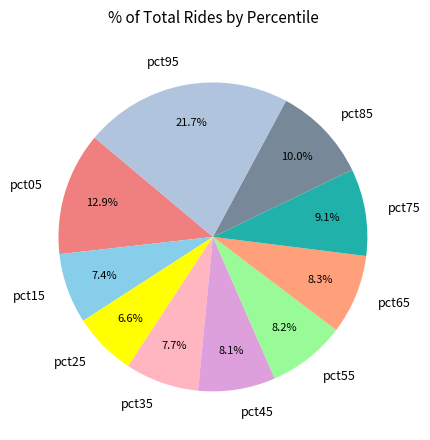

To the nearest percent, what is the average slice percentage?

10%